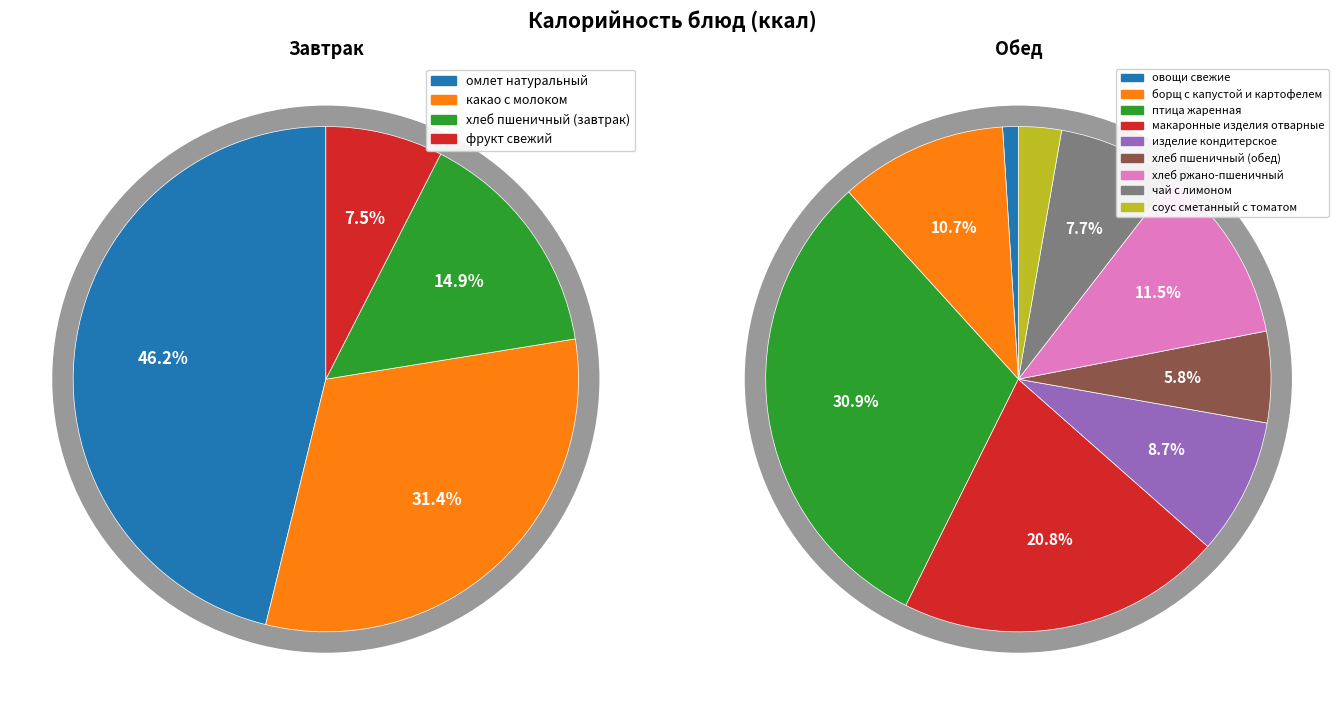

Does птица жаренная account for over 50% of the chart?

No